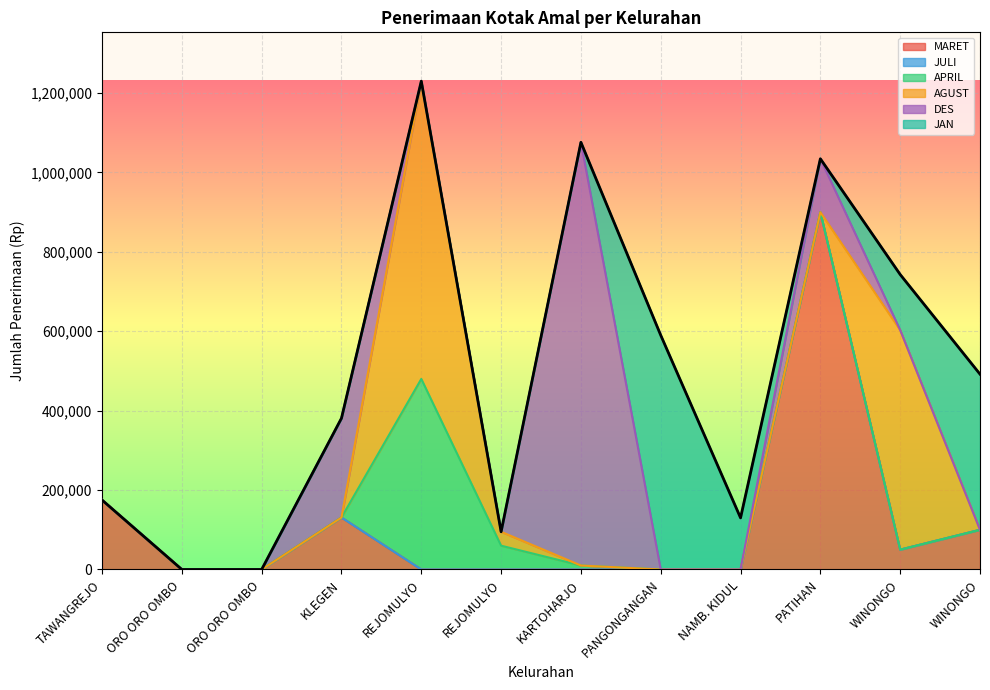

What is the label of the 10th point from the left?

PATIHAN